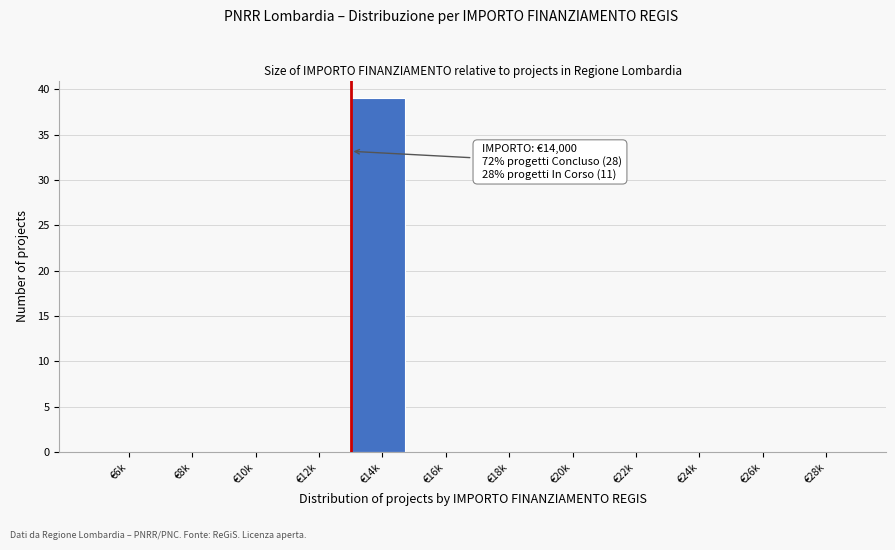

Reading left to right, list all the values displayed in this chart.

€6k=0	€8k=0	€10k=0	€12k=0	€14k=39	€16k=0	€18k=0	€20k=0	€22k=0	€24k=0	€26k=0	€28k=0